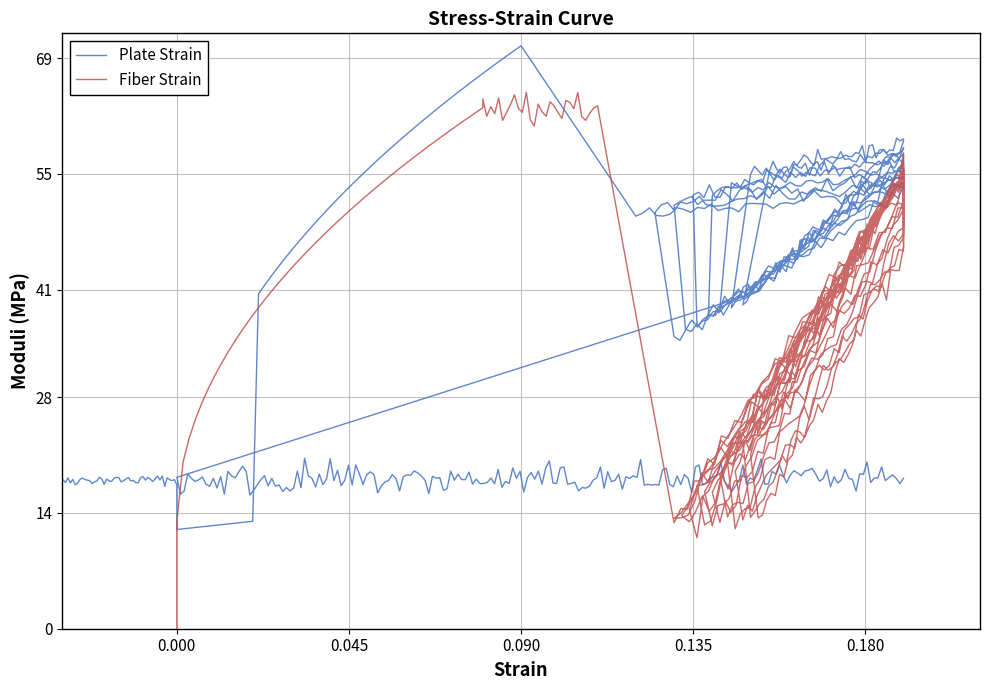

At how many categories does at least one series exceed 23?

26